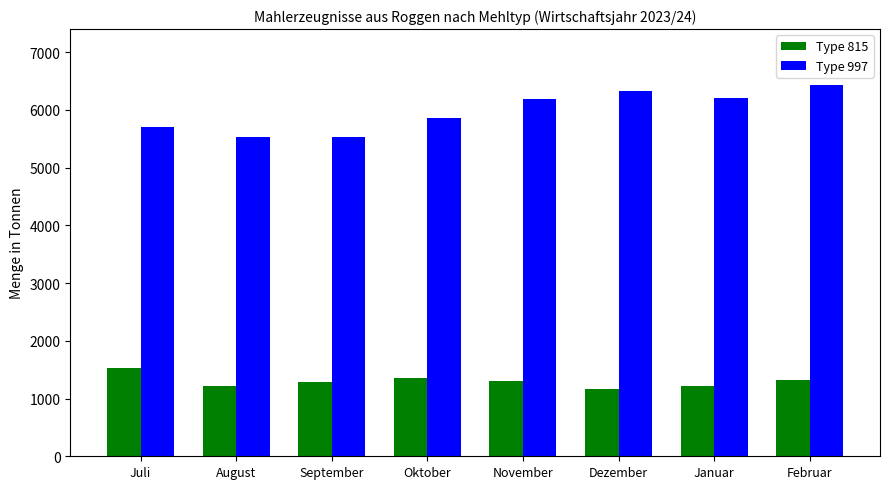

What is the difference between the second highest and minimum values in the Type 815 series?

205